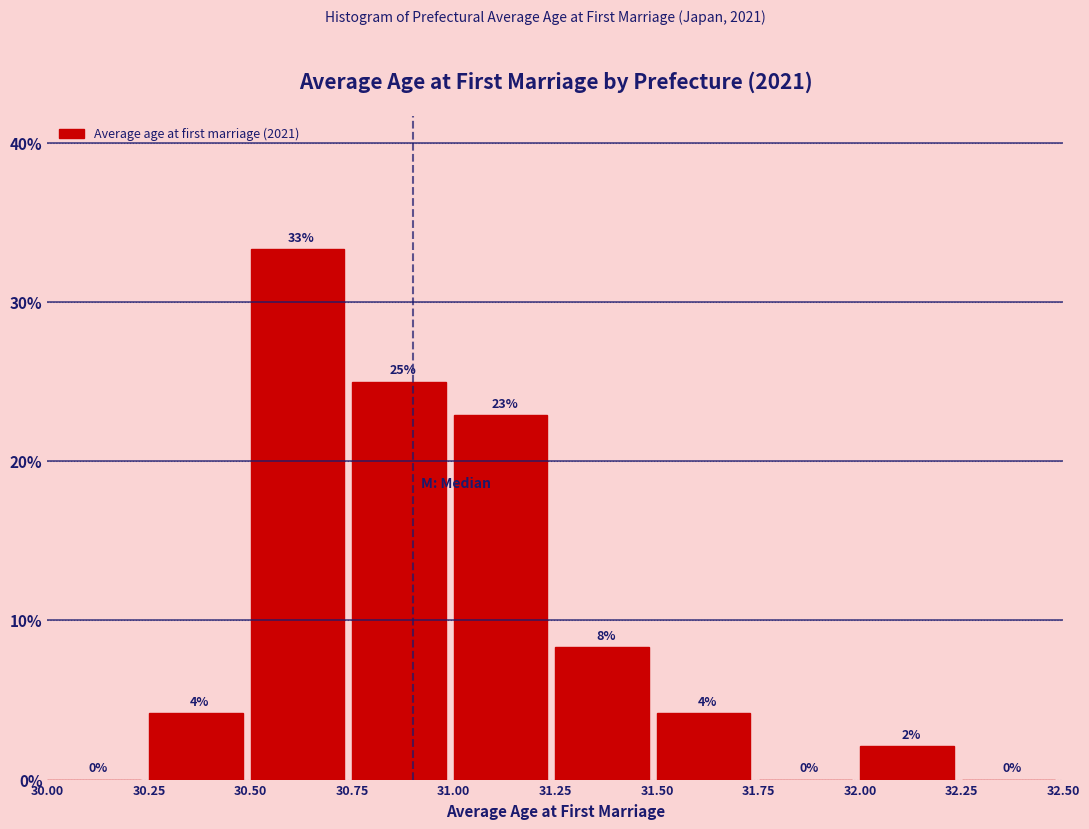

Which range on the x-axis has the tallest bar?

30.50 to 30.75